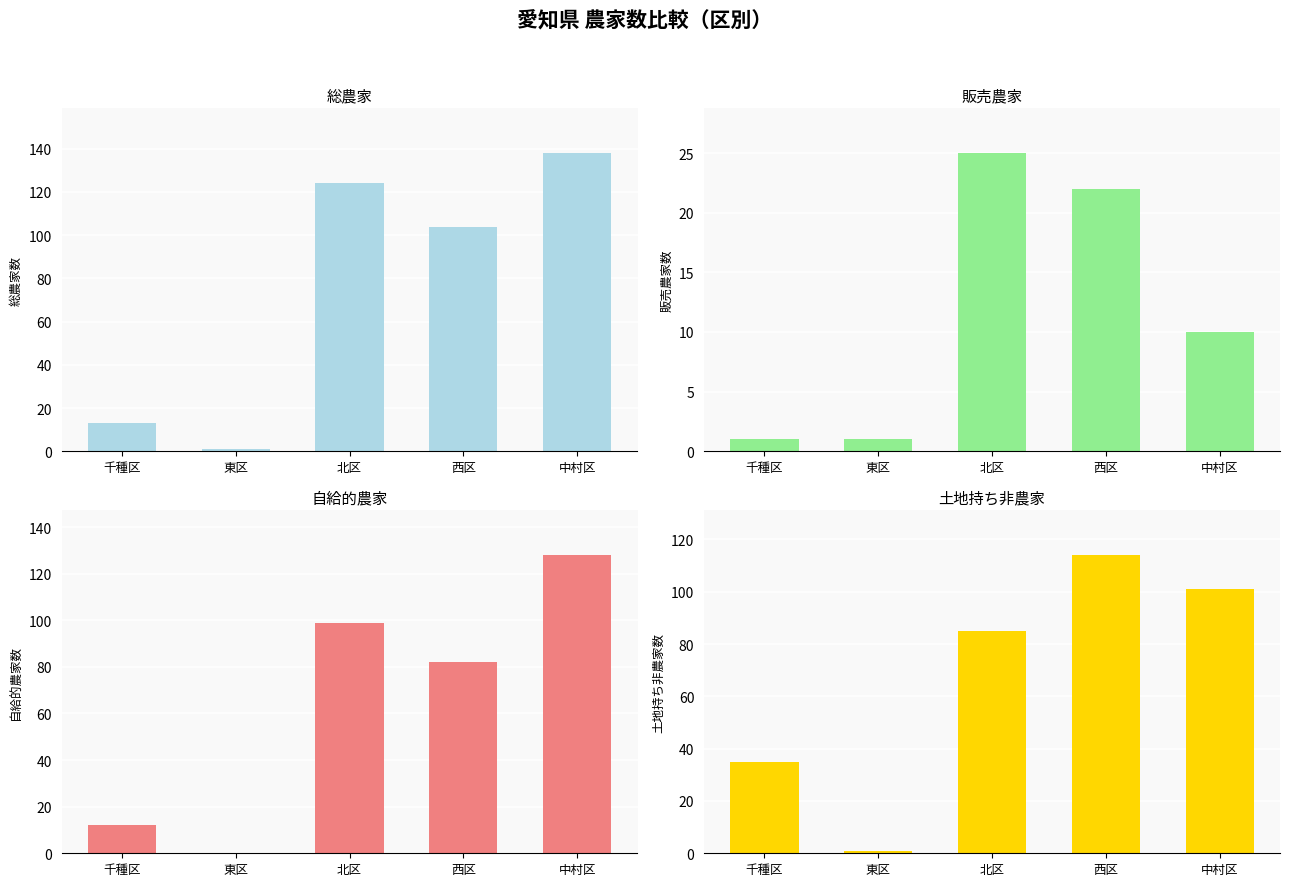

What is the difference between the maximum and second lowest values in the 土地持ち非農家 series?

79